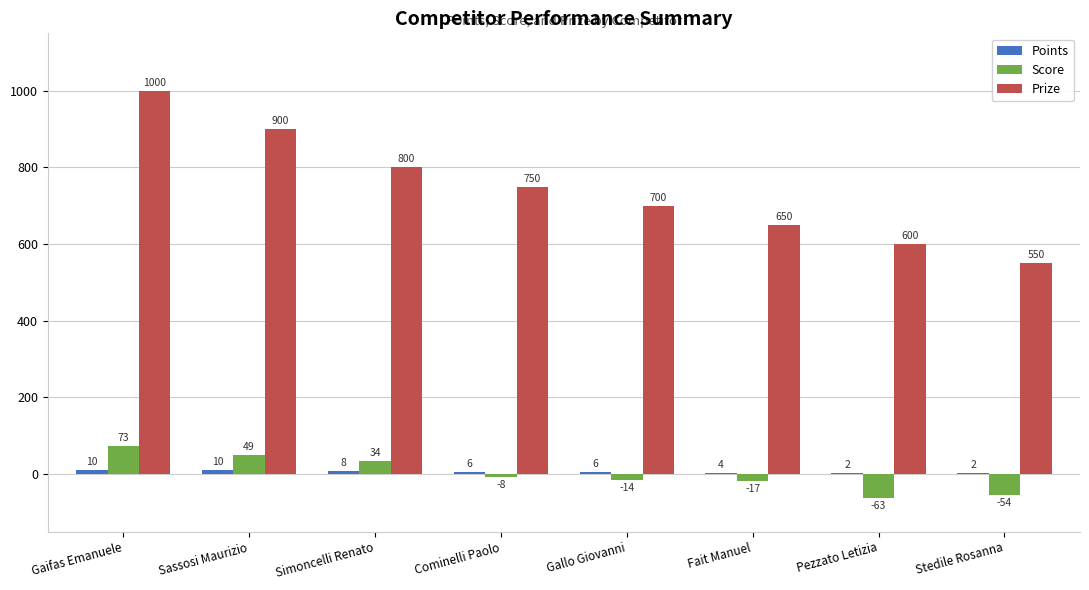

Between Gaifas Emanuele and Stedile Rosanna, which series saw the biggest shift?

Prize